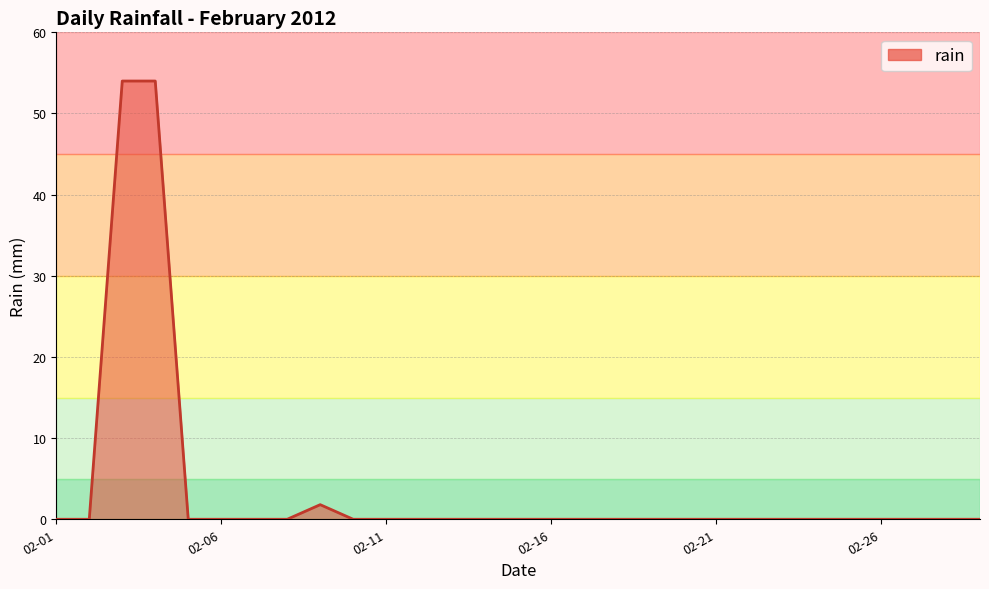

What is the difference between the maximum and minimum values?

54.0